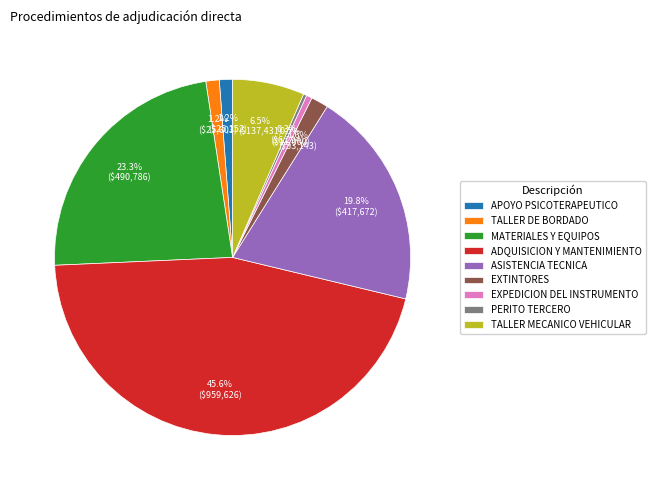

What is the largest slice in the pie chart?

ADQUISICION Y MANTENIMIENTO